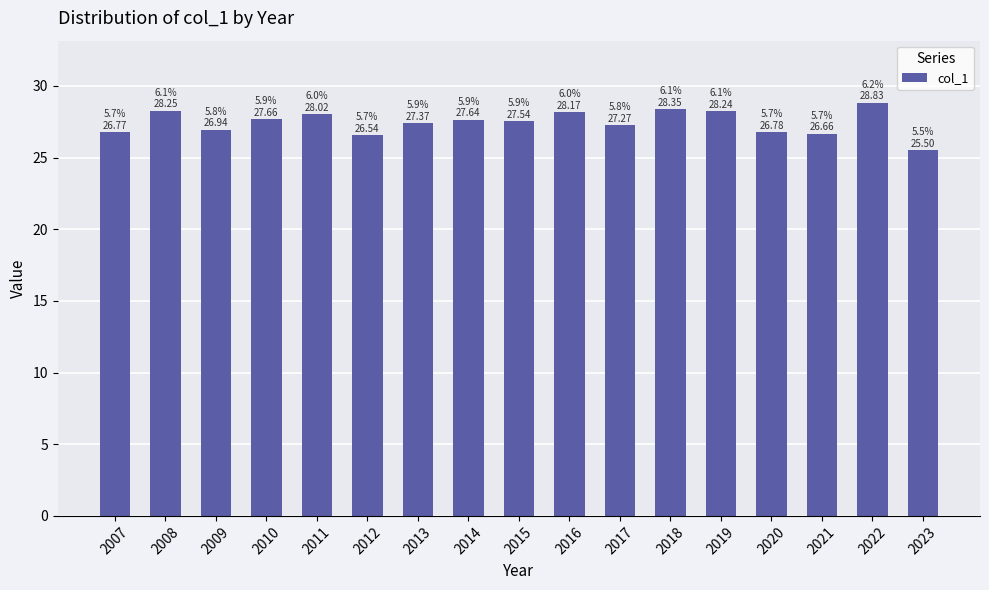

The value at 2007 is 13.1. True or false?

False